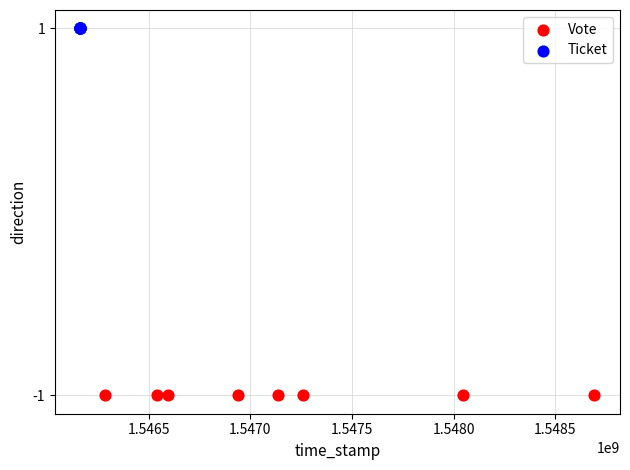

What are all the series names shown in the legend?

Vote, Ticket